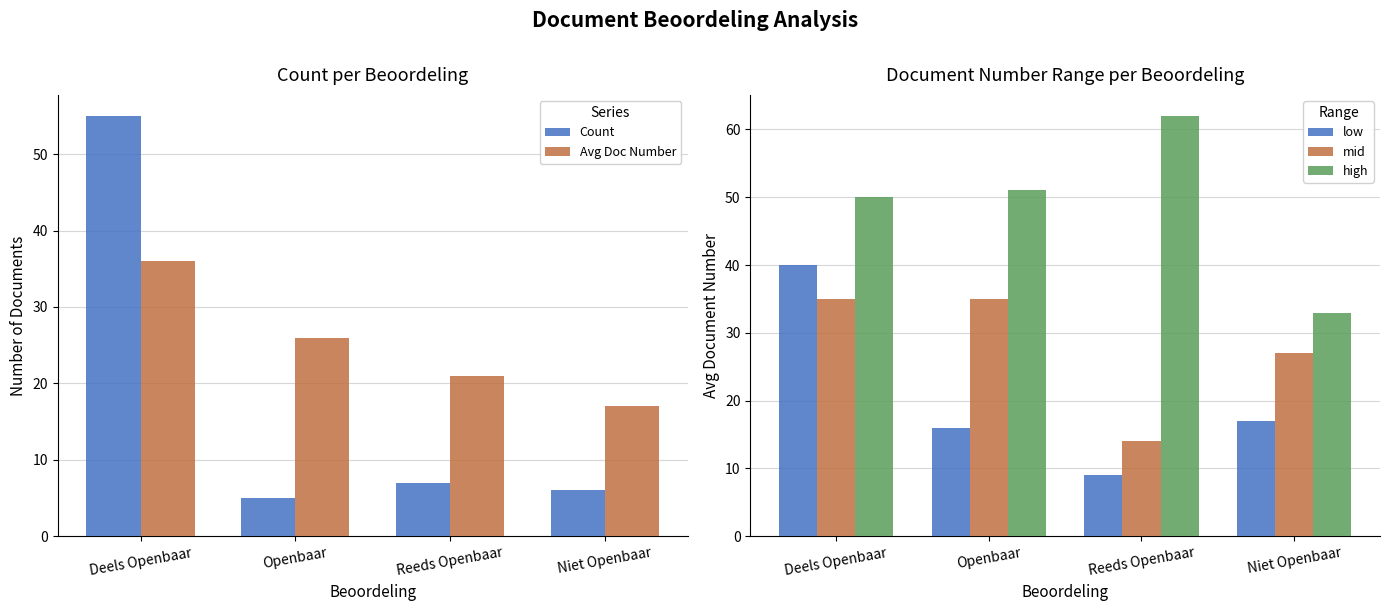

Which has a higher value, Reeds Openbaar or Niet Openbaar?

Reeds Openbaar